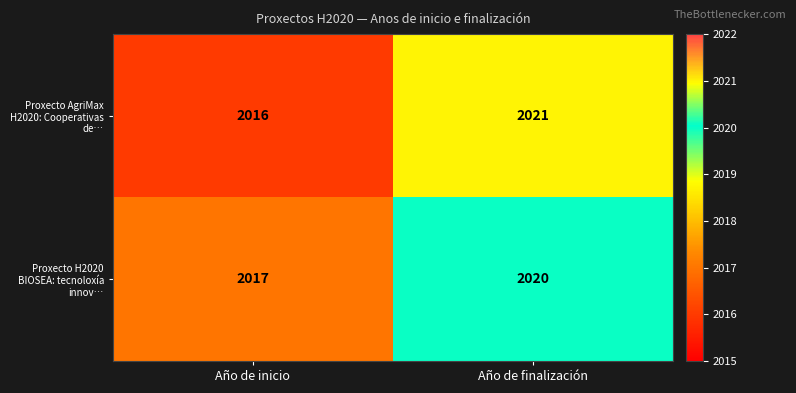

Where is Proxecto AgriMax H2020: Cooperativas de… nearest to the value 2018?

Año de inicio